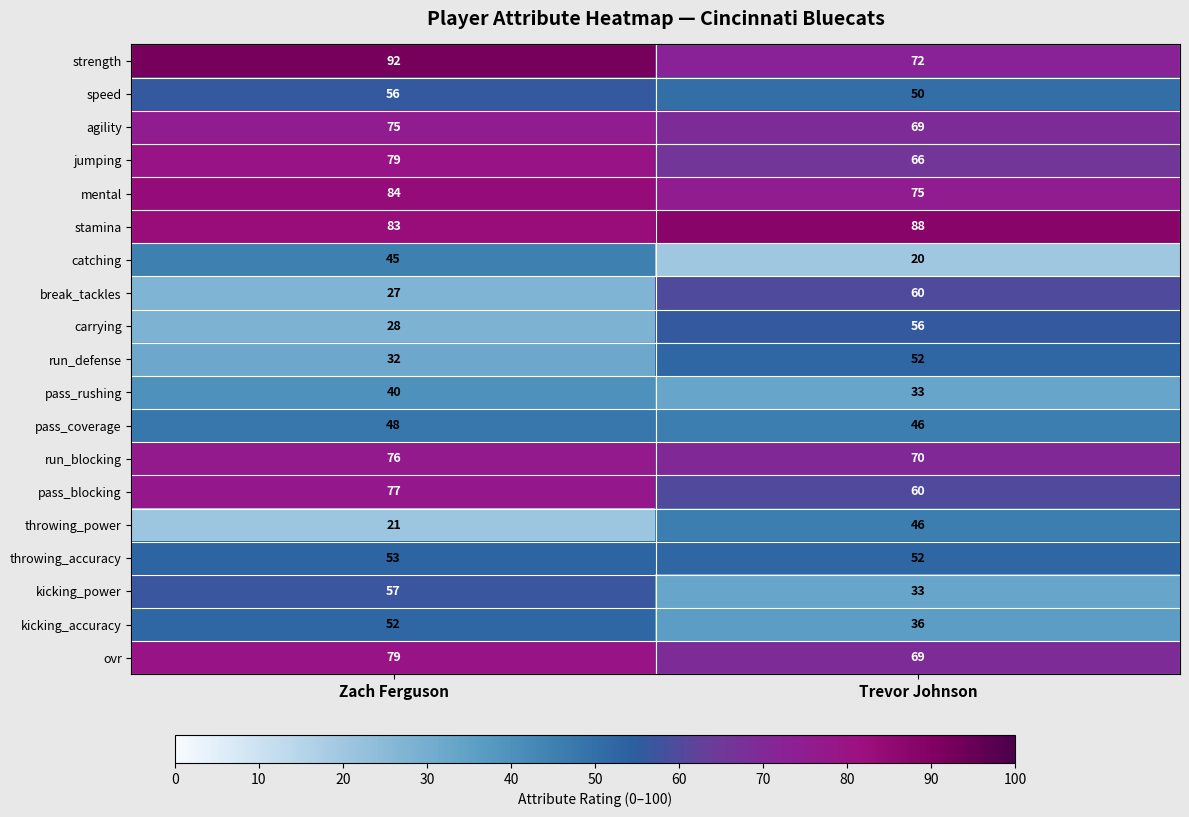

At how many categories does at least one series exceed 61?

2